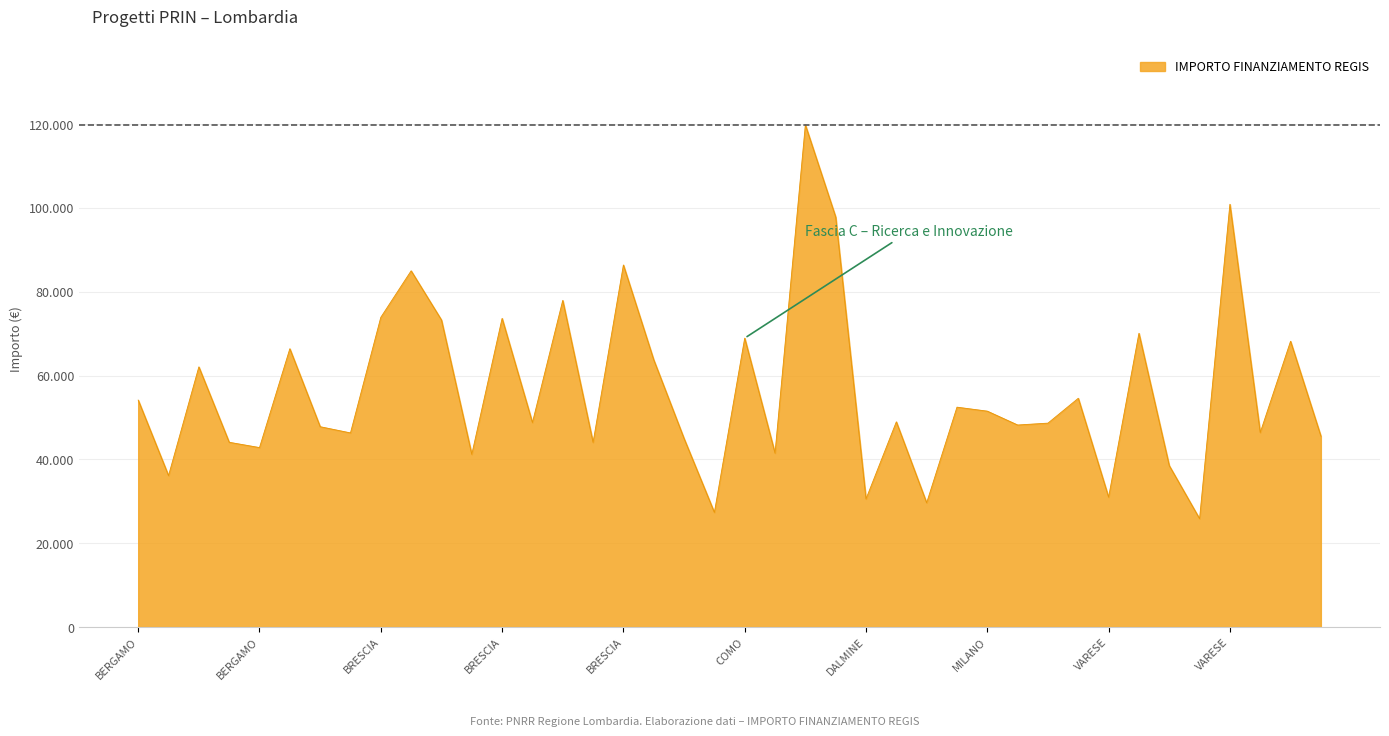

Does the chart have visible grid lines?

Yes